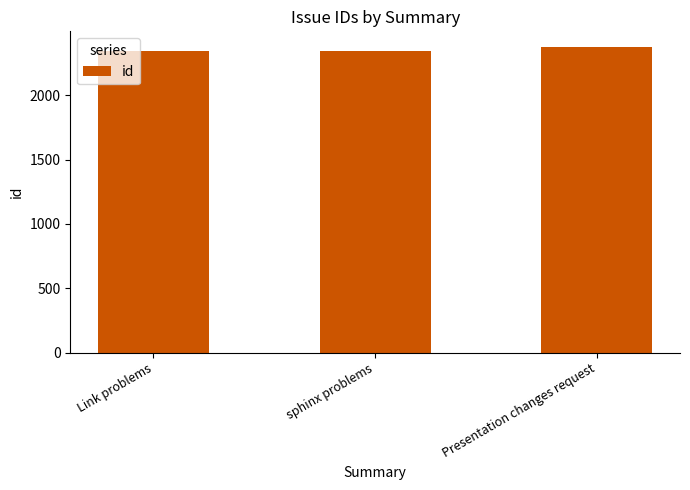

How many categories are shown in the chart?

3